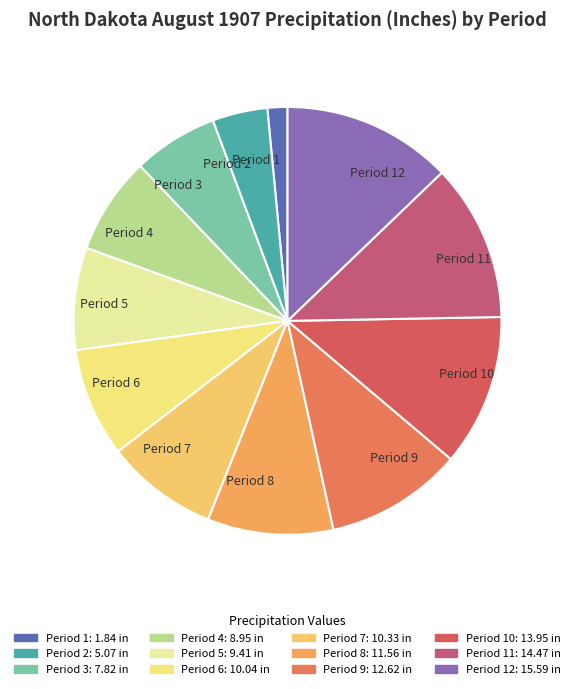

The Period 5 slice represents 8% of the pie. True or false?

True